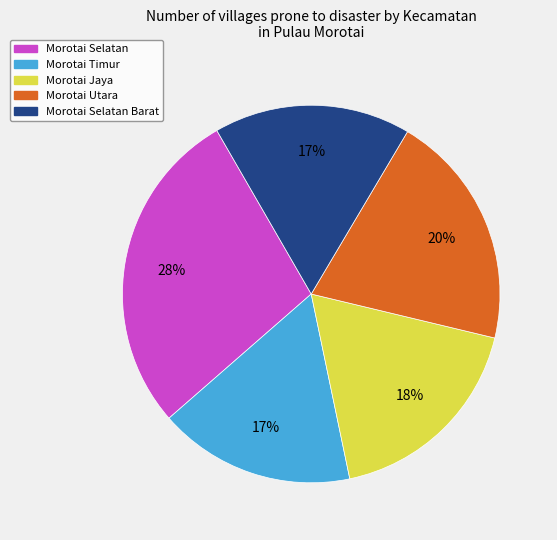

To the nearest percent, what is the difference between the largest and smallest slice percentages?

11%